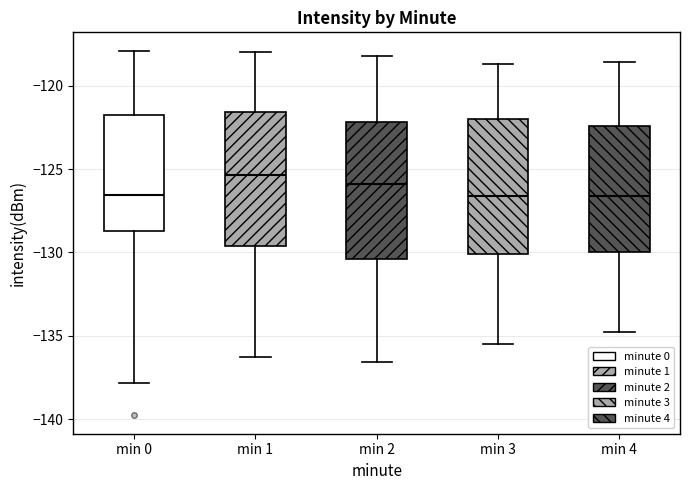

Which box's median line is the highest?

min 1